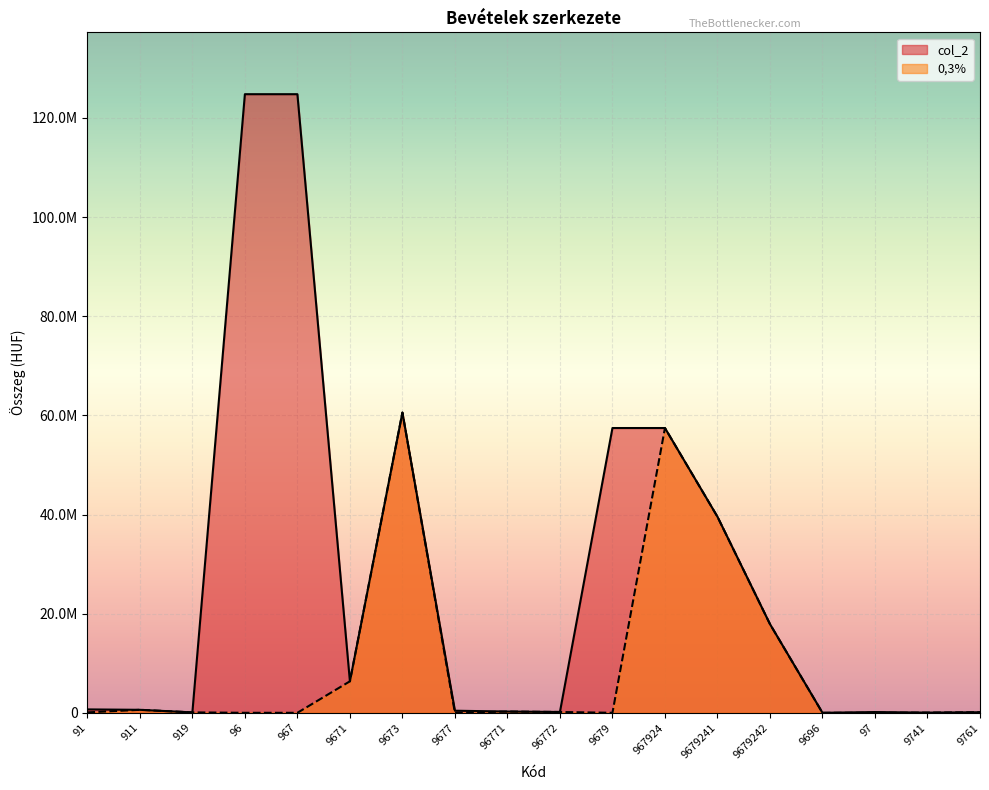

The value of 0,3% at 911 is 602505. True or false?

True